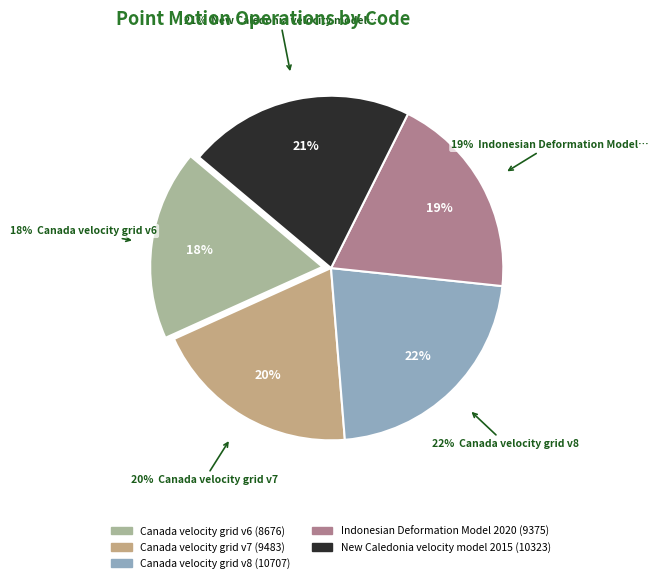

Is there any slice that represents more than half of the pie?

No